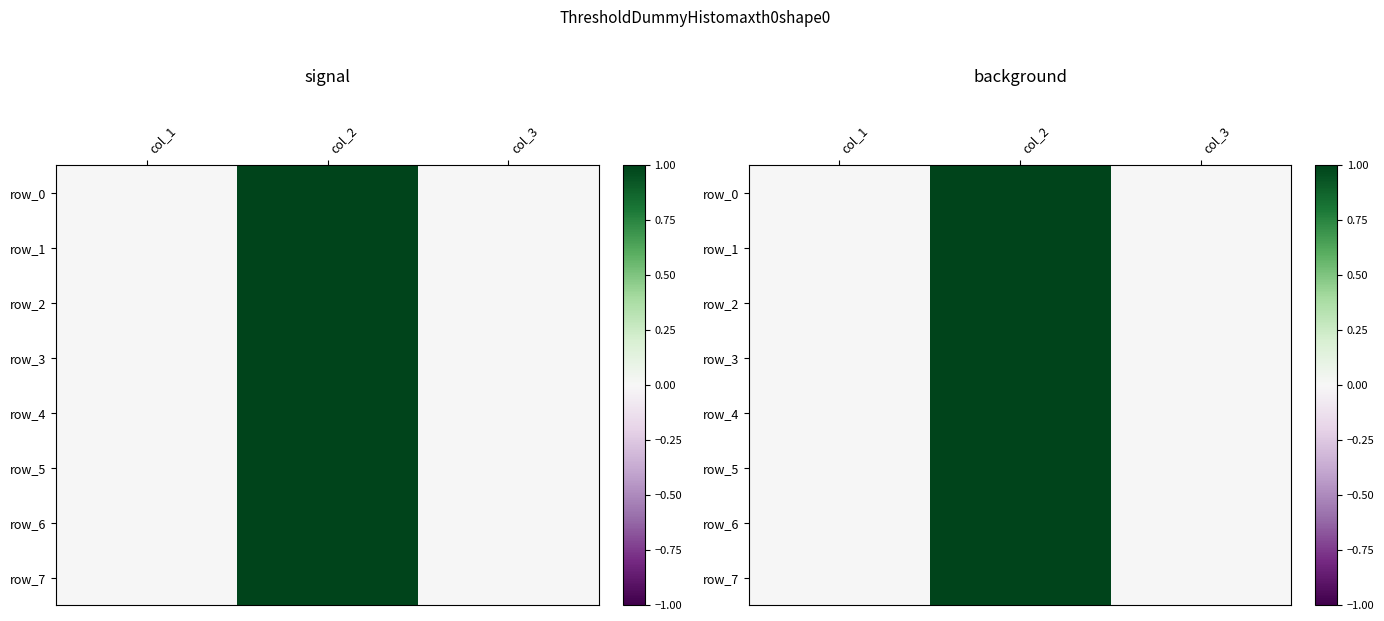

At which category is the sum across all series the highest?

col_2